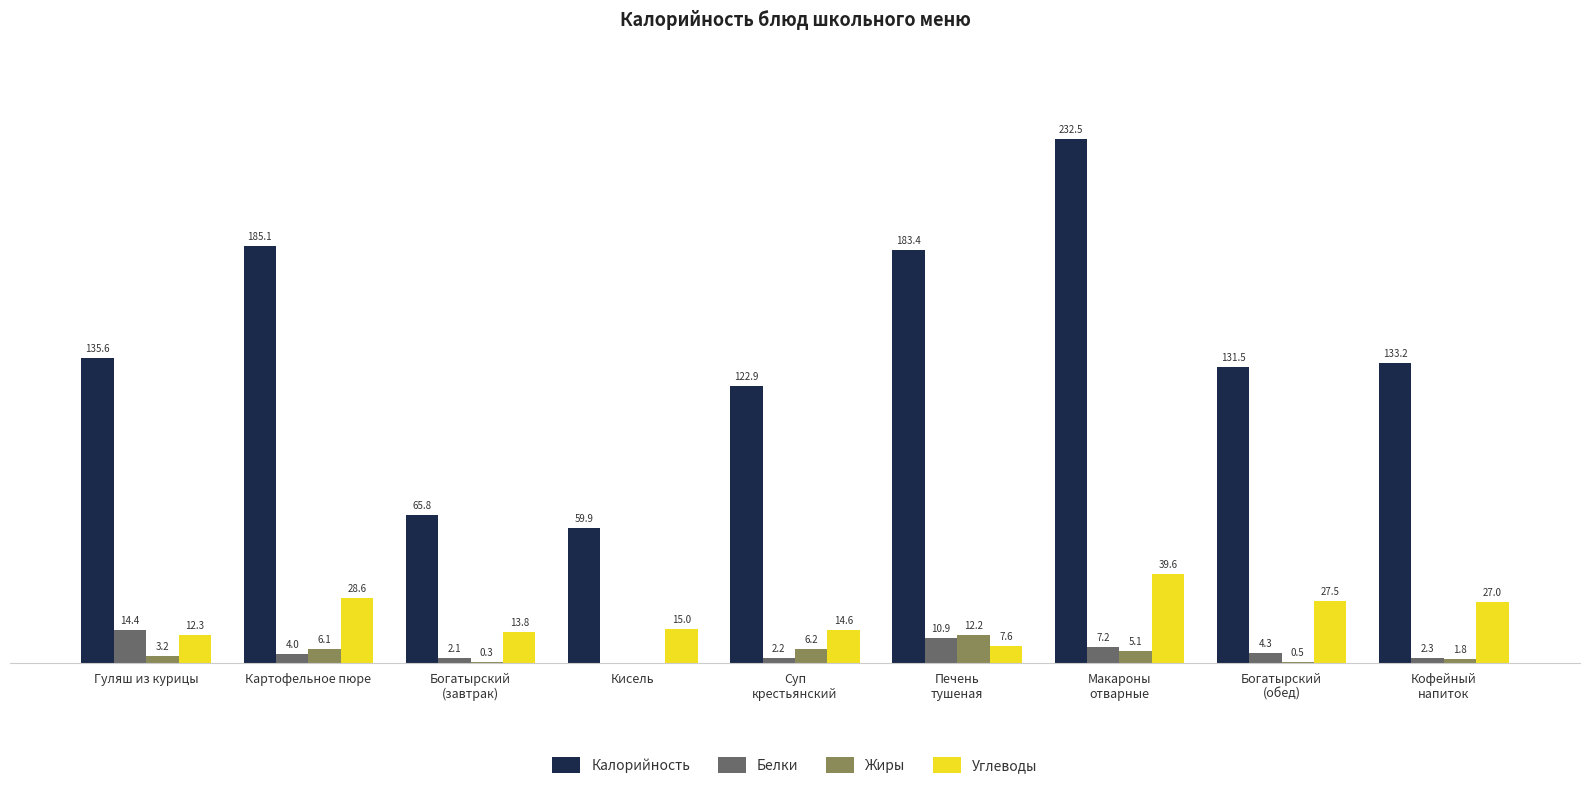

At which label does Белки first exceed 4?

Гуляш из курицы